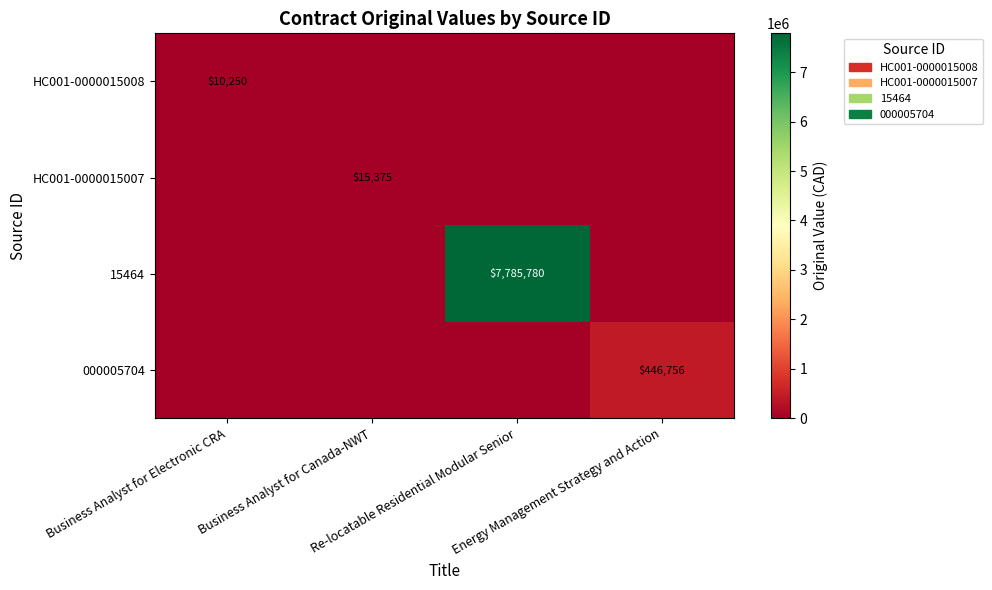

Is it true that HC001-0000015007 equals 3242.0 at Business Analyst for Canada-NWT?

False